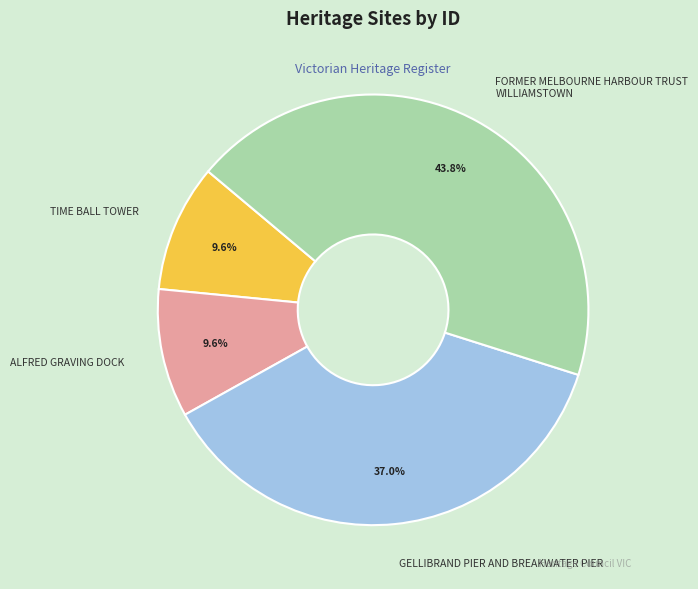

Is there any slice that represents more than half of the pie?

No